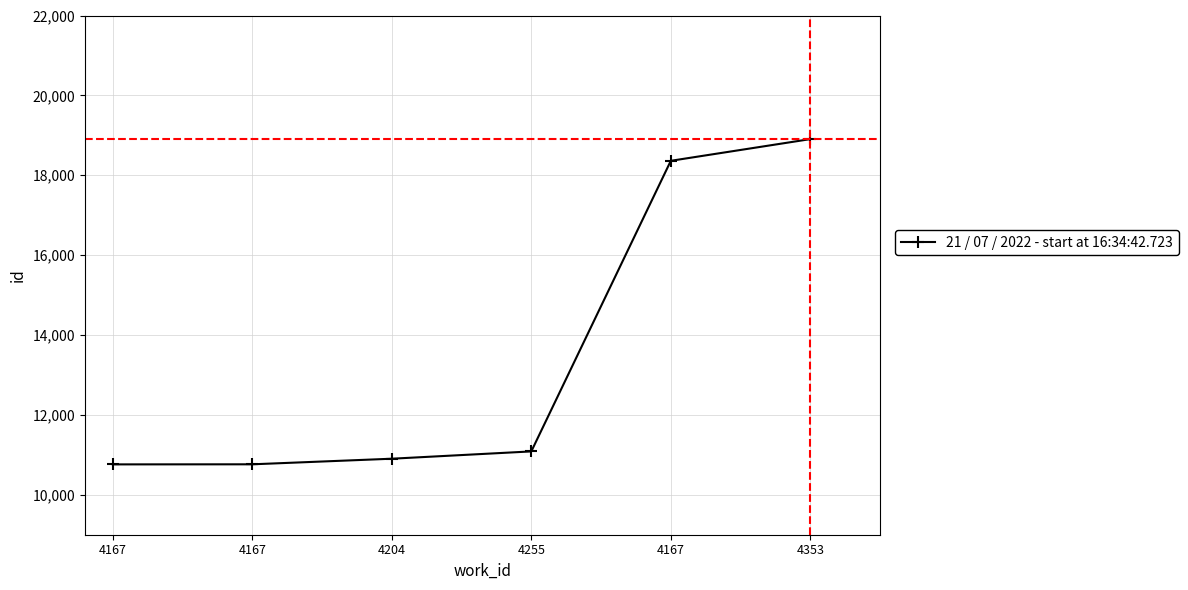

What is the change in value from 4167 to 4255?

+323